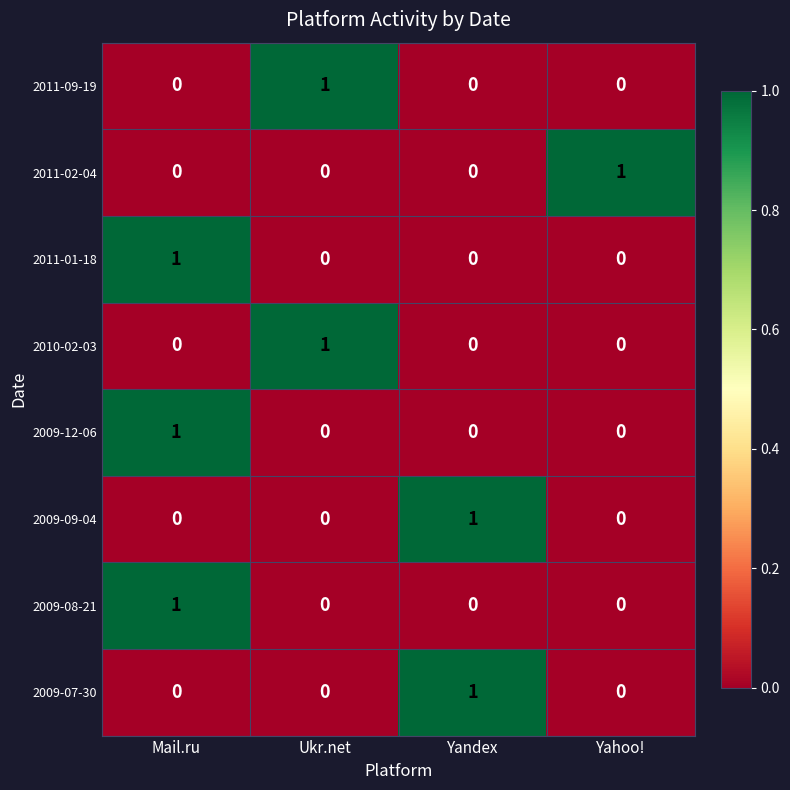

At how many categories does at least one series exceed 0?

4